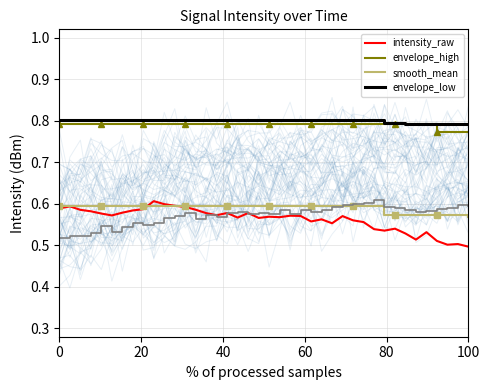

At how many categories does at least one series exceed 0?

40